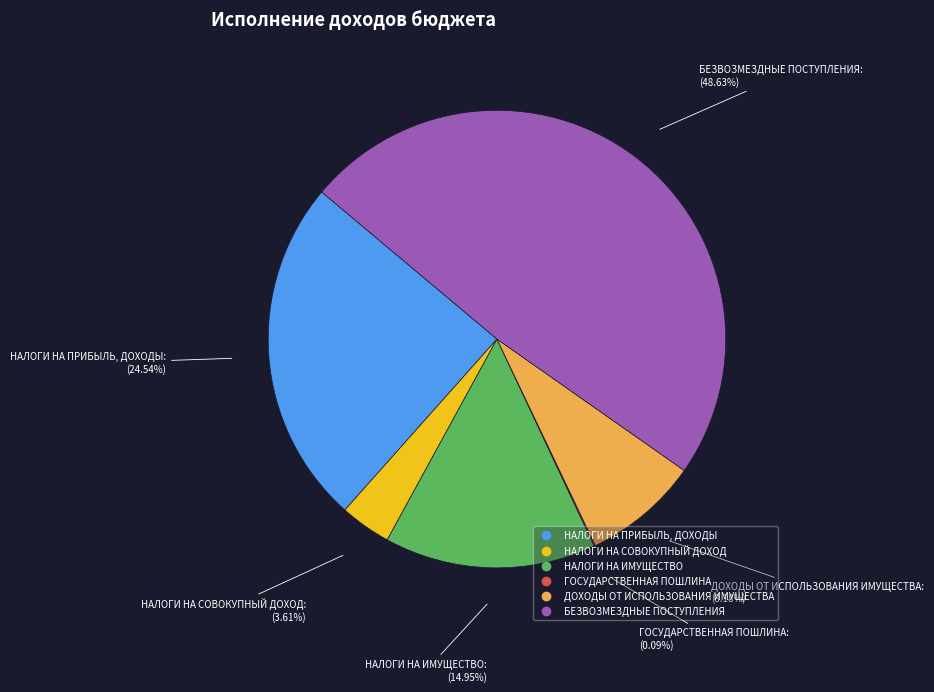

Does any single category account for the majority?

No